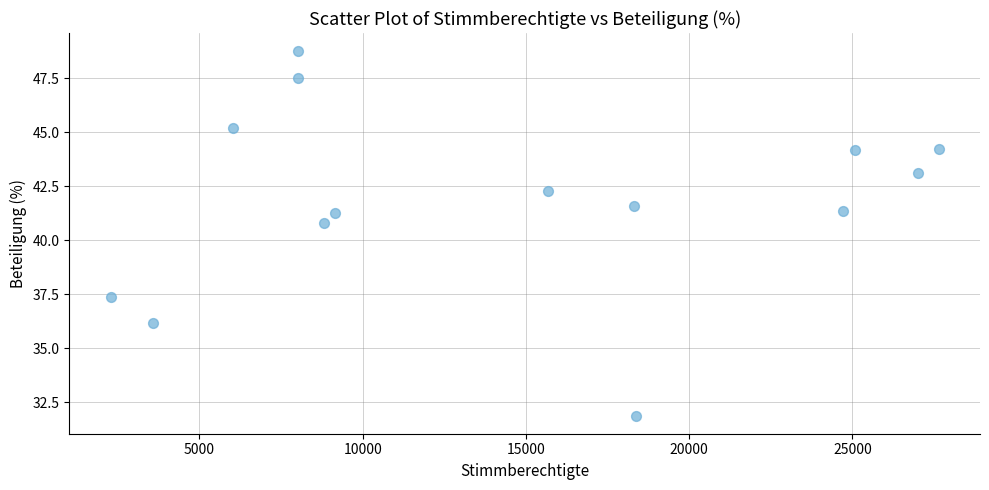

What is the range of Y values (max minus min)?

16.9